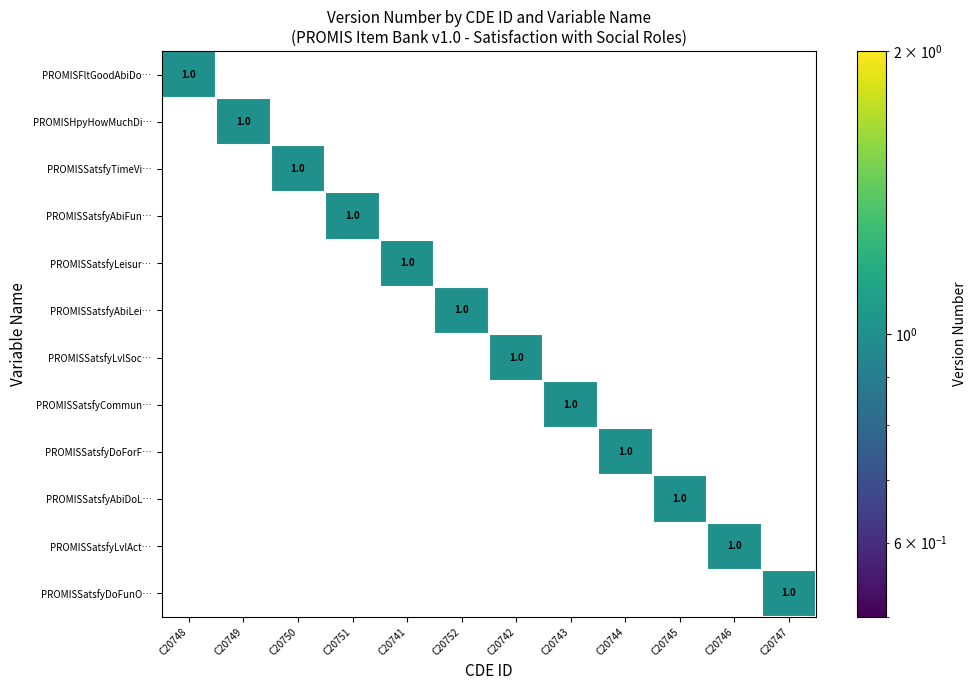

What is the maximum value shown in the chart?

1